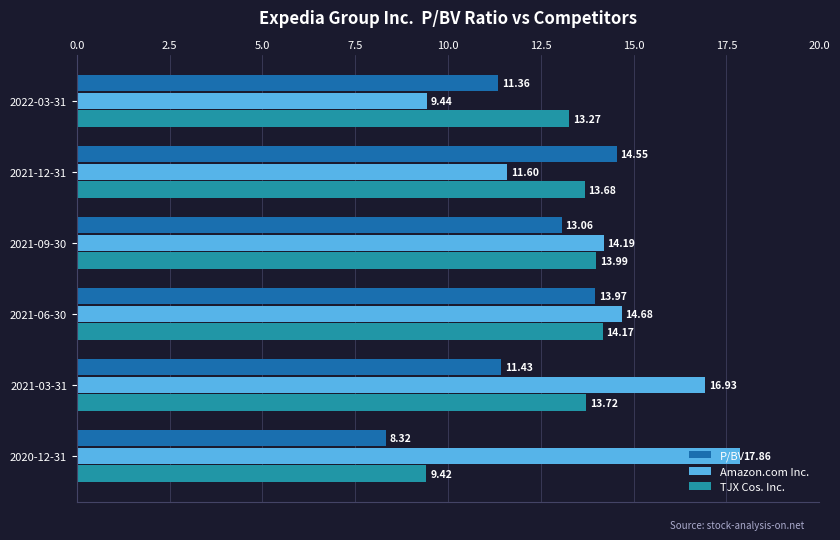

What is the difference between the highest and lowest values at 2021-06-30?

0.7